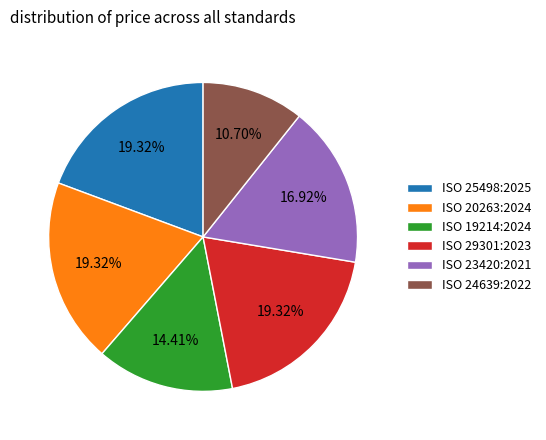

Is it true that ISO 25498:2025 is 19% of the pie?

True